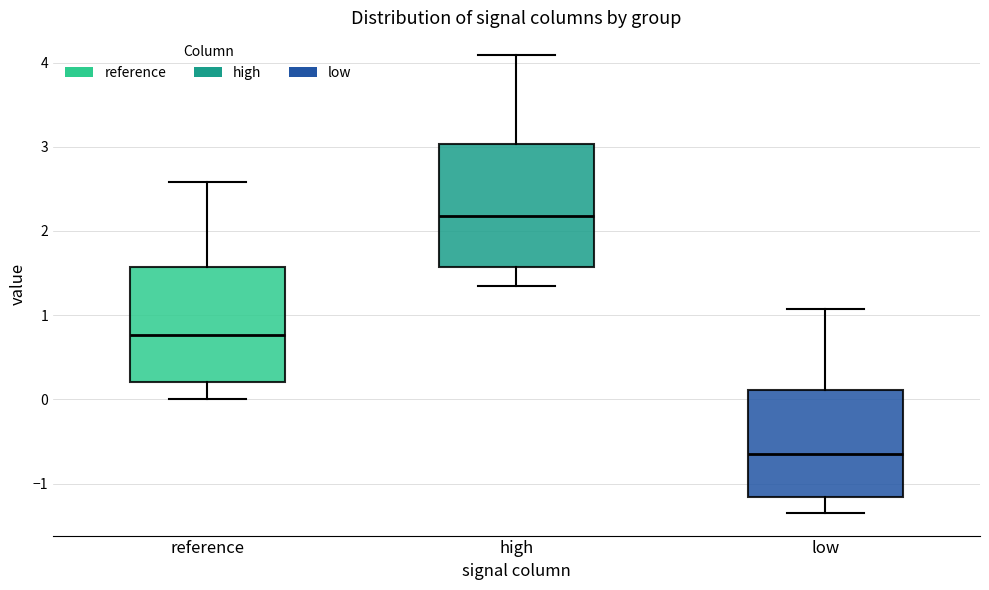

Where does the lower whisker of the box for low end on the y-axis? The values are not printed on the chart, so give them approximately, as read against the axis.

-1.3